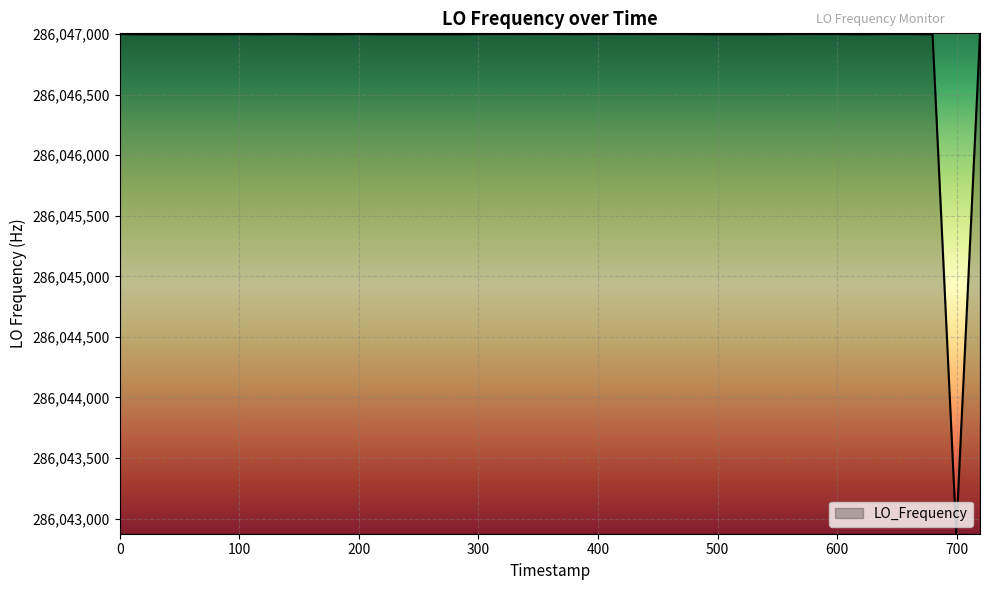

What is the minimum value shown in the chart?

286042879.4